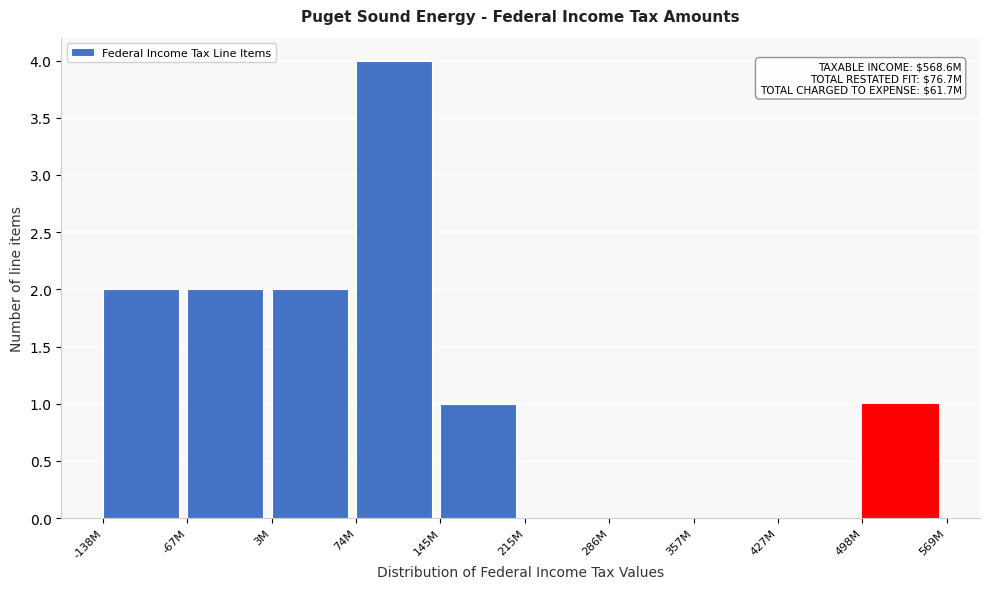

Reading left to right, transcribe all the data shown in this chart.

-138M=2	-67M=2	3M=2	74M=4	145M=1	215M=0	286M=0	357M=0	427M=0	498M=1